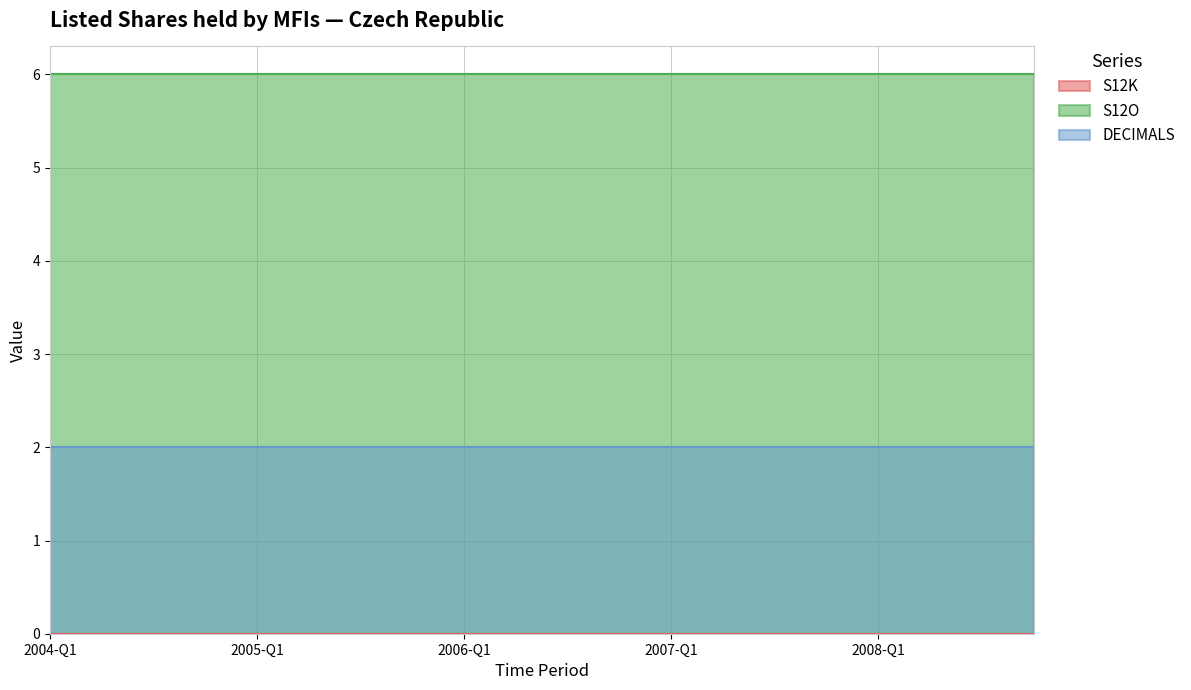

Reading left to right, list all the values displayed in this chart.

S12K: 0	0	0	0	0	0	0	0	0	0	0	0	0	0	0	0	0	0	0	0
S12O: 6	6	6	6	6	6	6	6	6	6	6	6	6	6	6	6	6	6	6	6
DECIMALS: 2	2	2	2	2	2	2	2	2	2	2	2	2	2	2	2	2	2	2	2